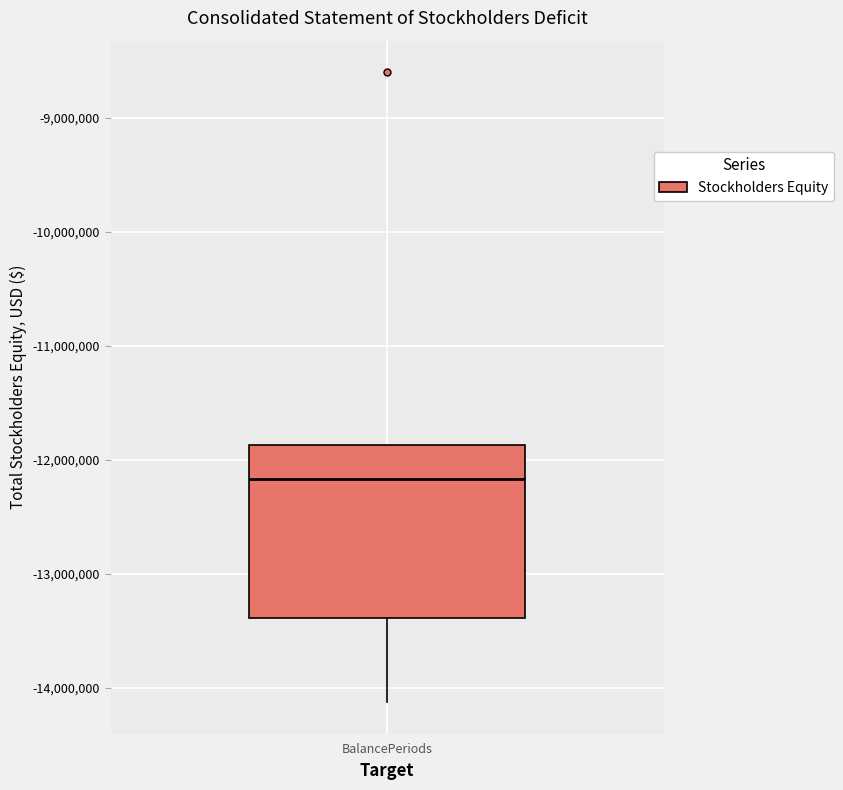

Where is the lower edge of the box for BalancePeriods on the y-axis? The values are not printed on the chart, so give them approximately, as read against the axis.

-13400000